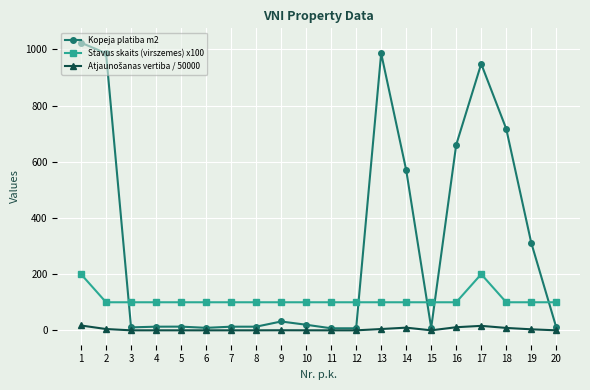

What is the difference between the Kopeja platiba m2 values at 13 and 1?

37.7